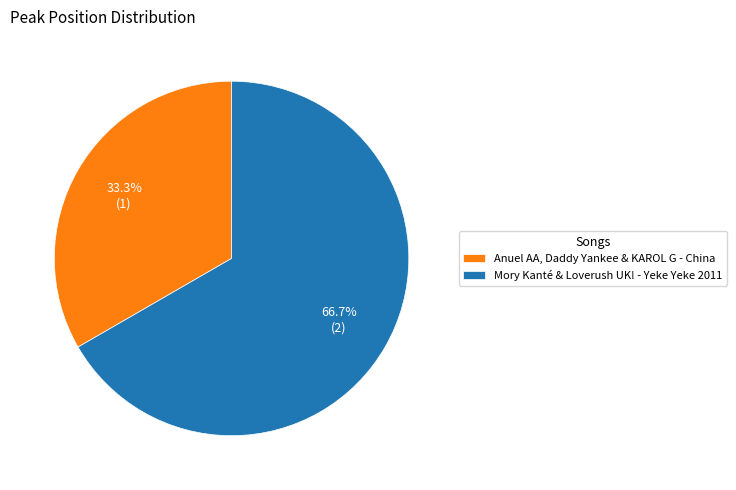

True or false: Mory Kanté & Loverush UK! - Yeke Yeke 2011 accounts for 67% of the total.

True